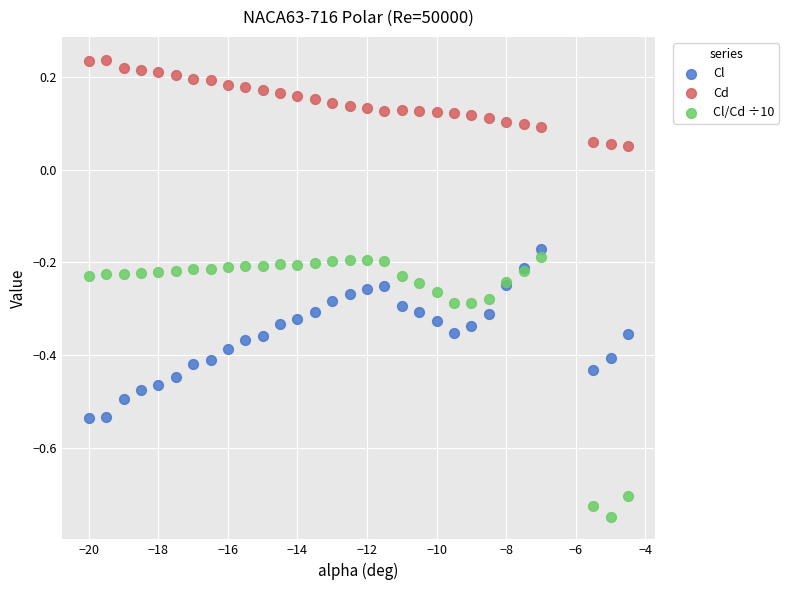

Which series has the largest Y range (max minus min)?

Cl/Cd ÷10